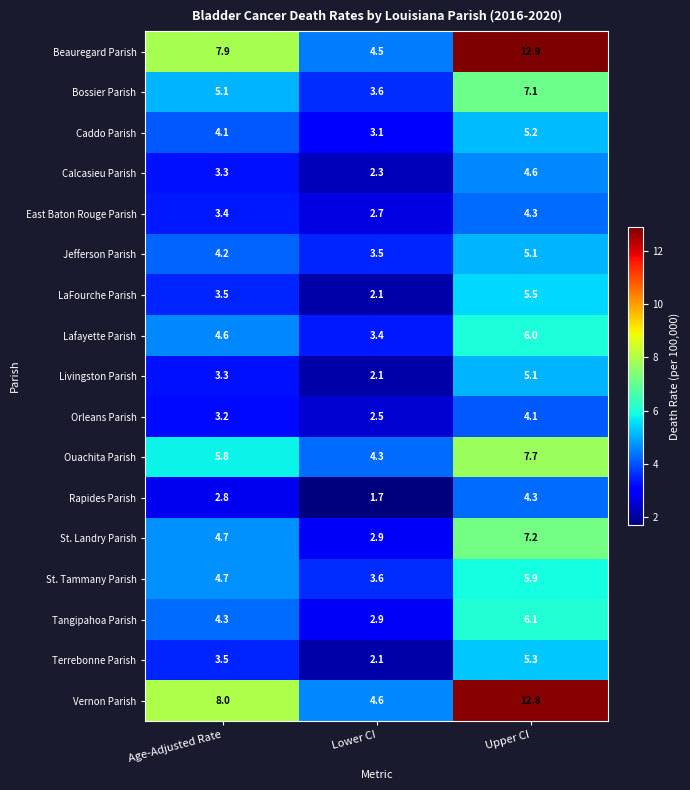

What is the sum of the Bossier Parish values at Lower CI and Age-Adjusted Rate?

8.7